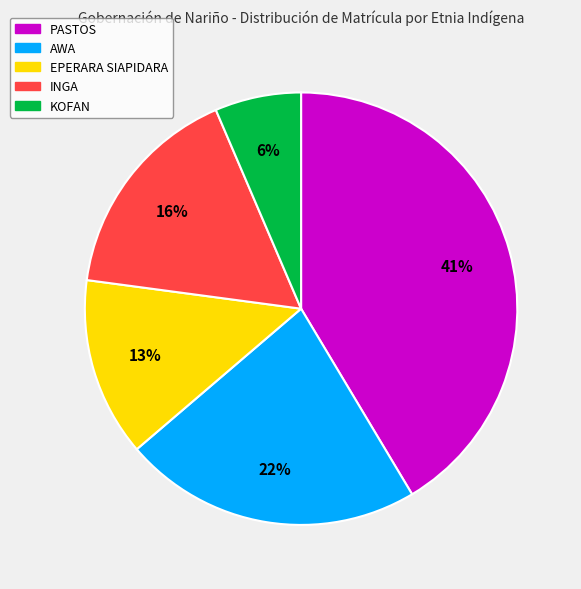

The KOFAN slice represents 6% of the pie. True or false?

True